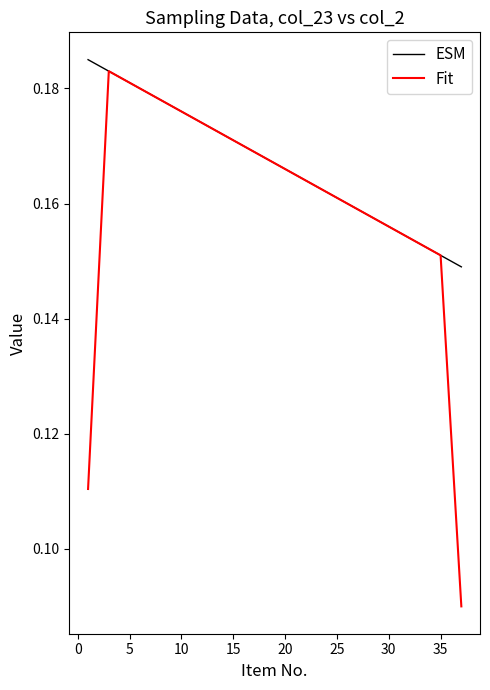

Count the number of data series in this chart.

2